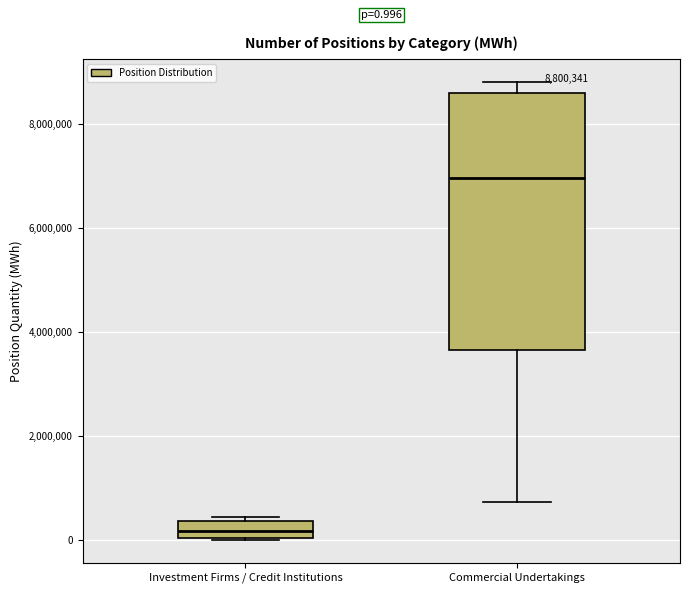

Which box has the lowest median line?

Investment Firms / Credit Institutions